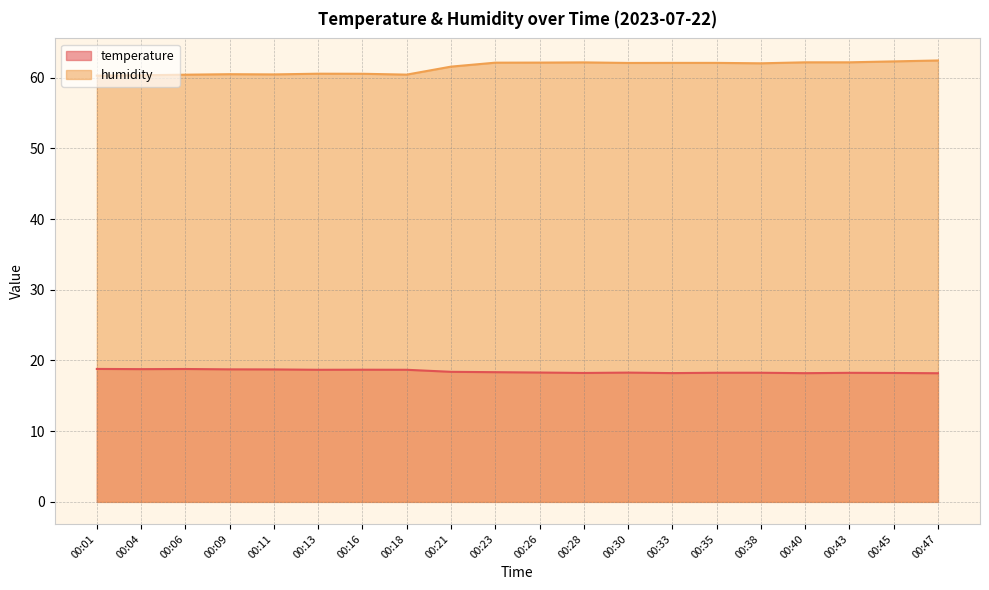

What is the minimum value for temperature?

18.2